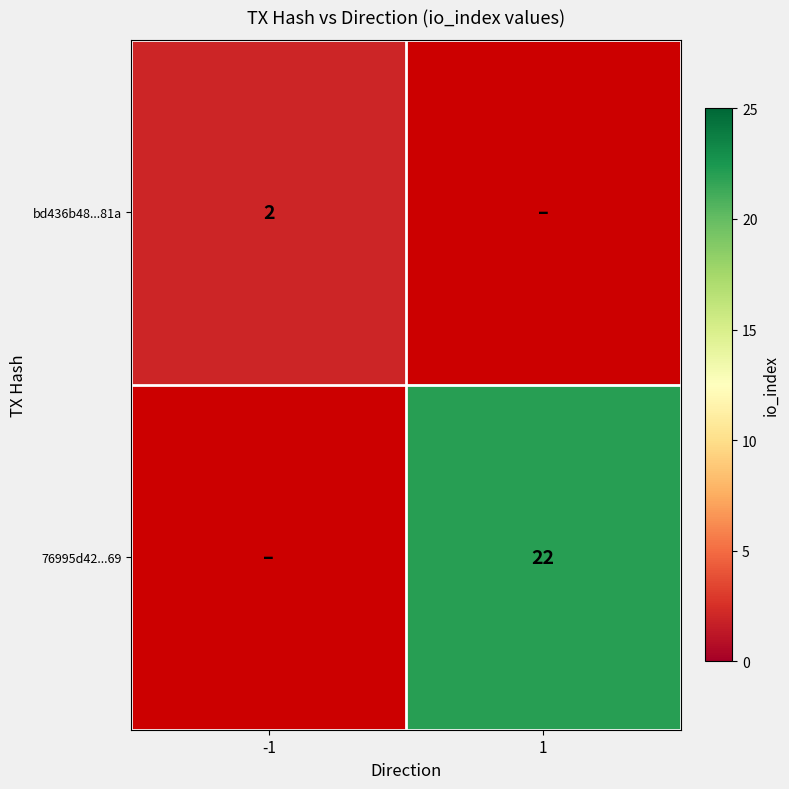

At how many categories does at least one series exceed 18?

1